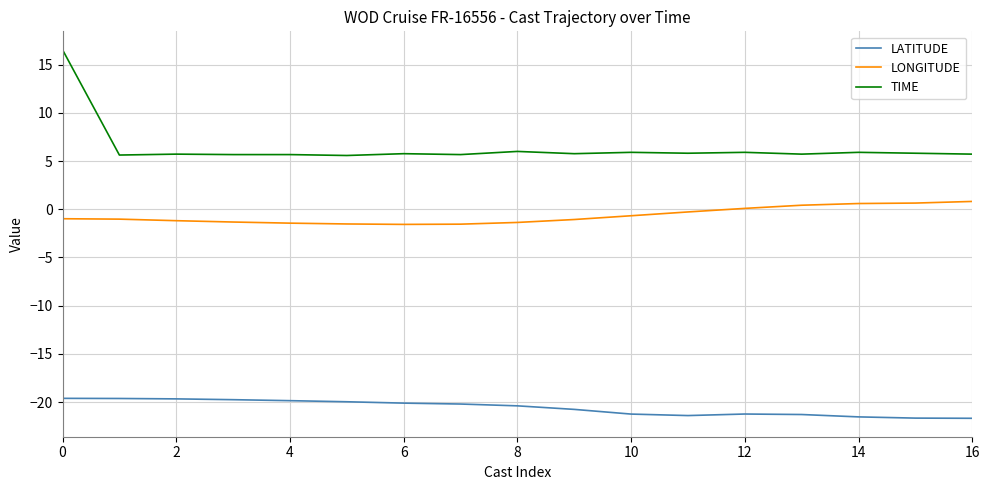

True or false: LATITUDE and TIME cross at least once.

False